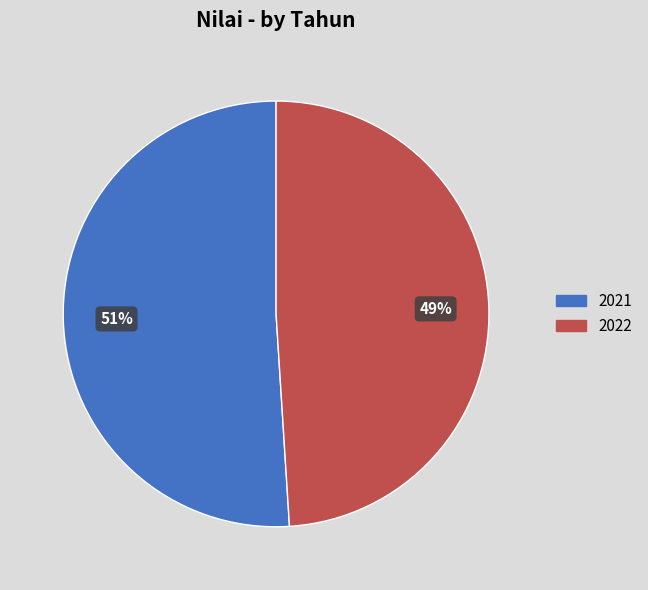

How many slices are in this pie chart?

2